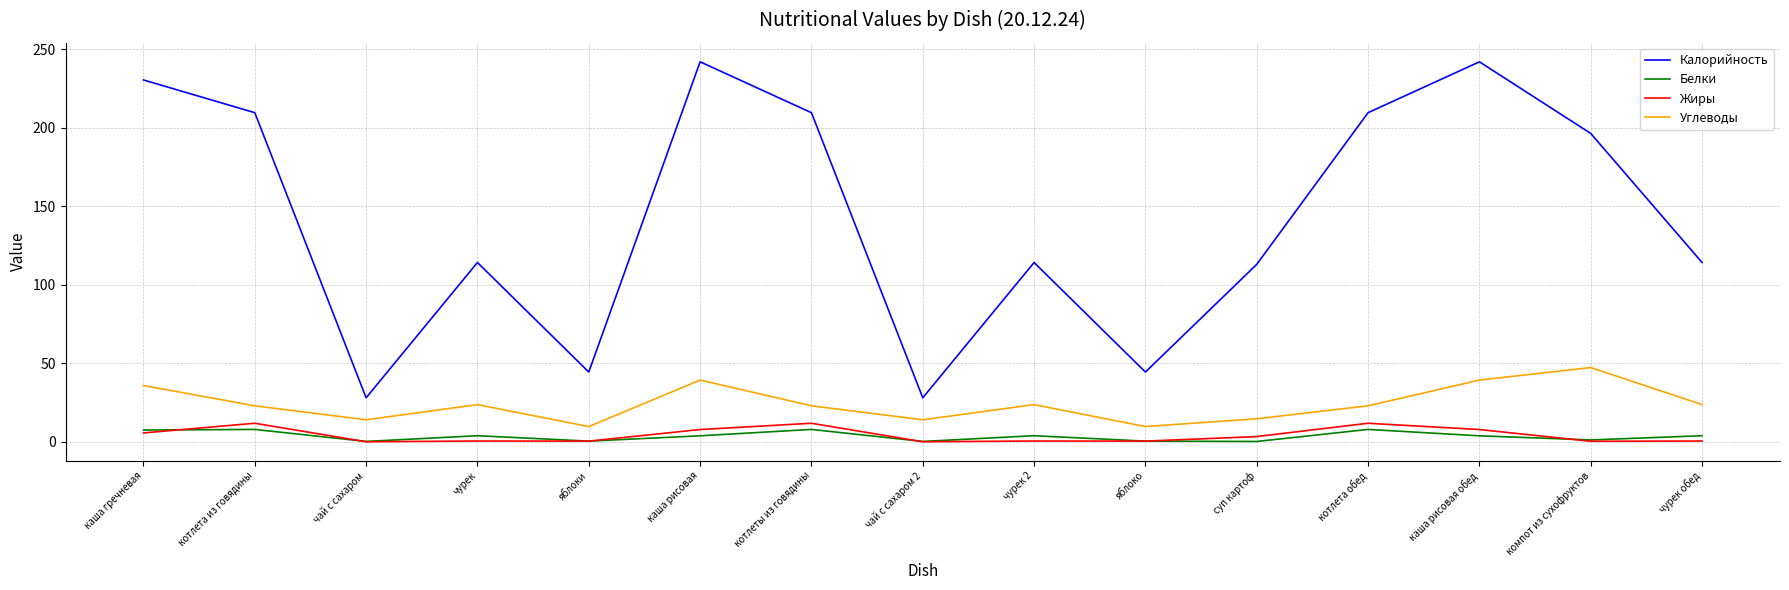

Is the value of Жиры at котлета обед greater than the value of Калорийность at чурек?

No